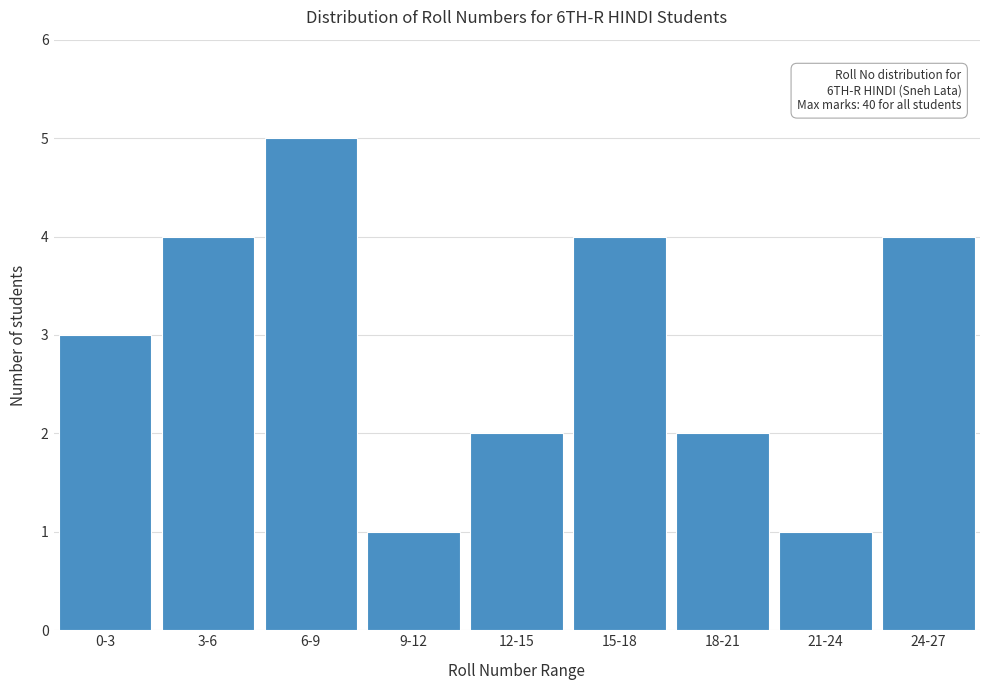

Reading left to right, transcribe all the data shown in this chart.

0-3=3	3-6=4	6-9=5	9-12=1	12-15=2	15-18=4	18-21=2	21-24=1	24-27=4